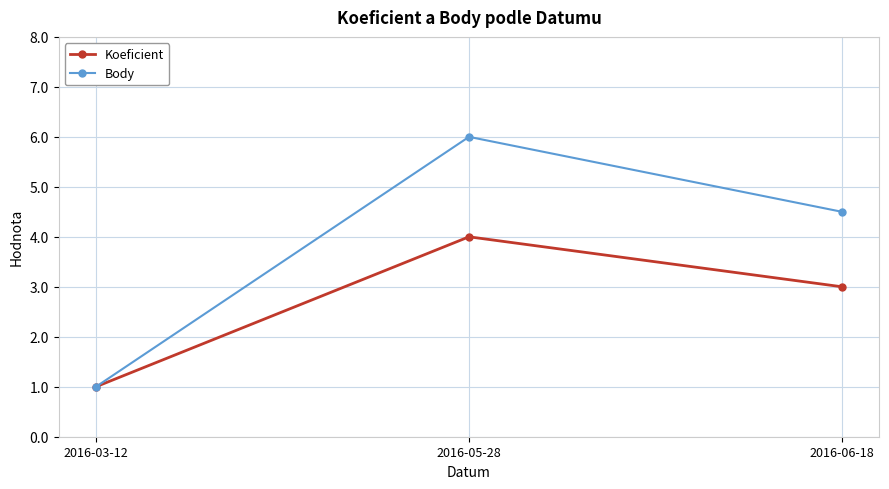

Which series changed the most between 2016-03-12 and 2016-05-28?

Body